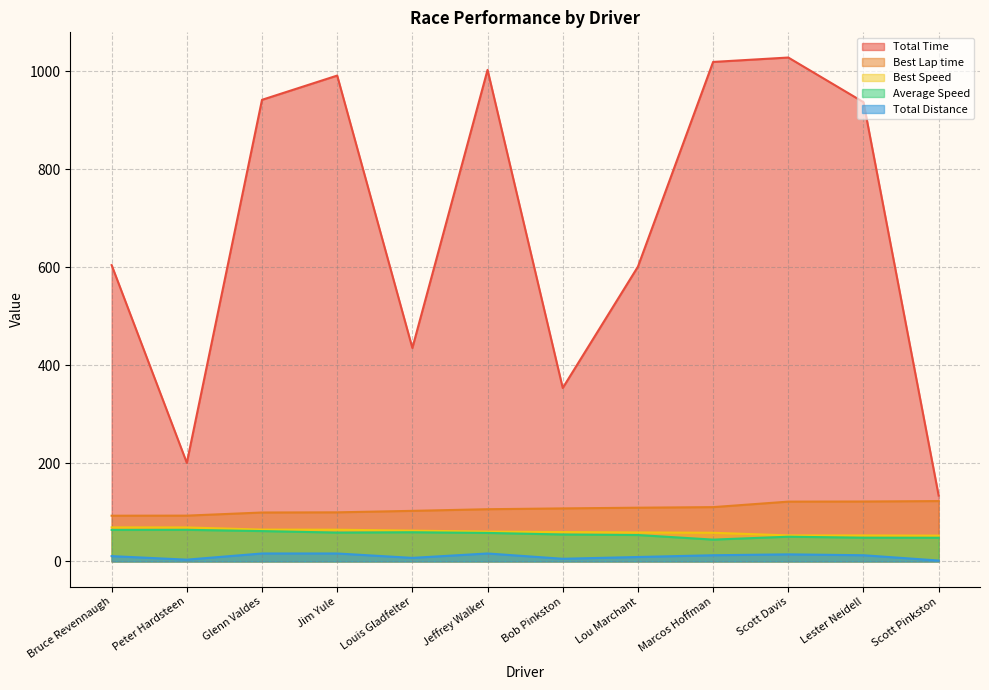

At which category is the sum across all series the highest?

Scott Davis